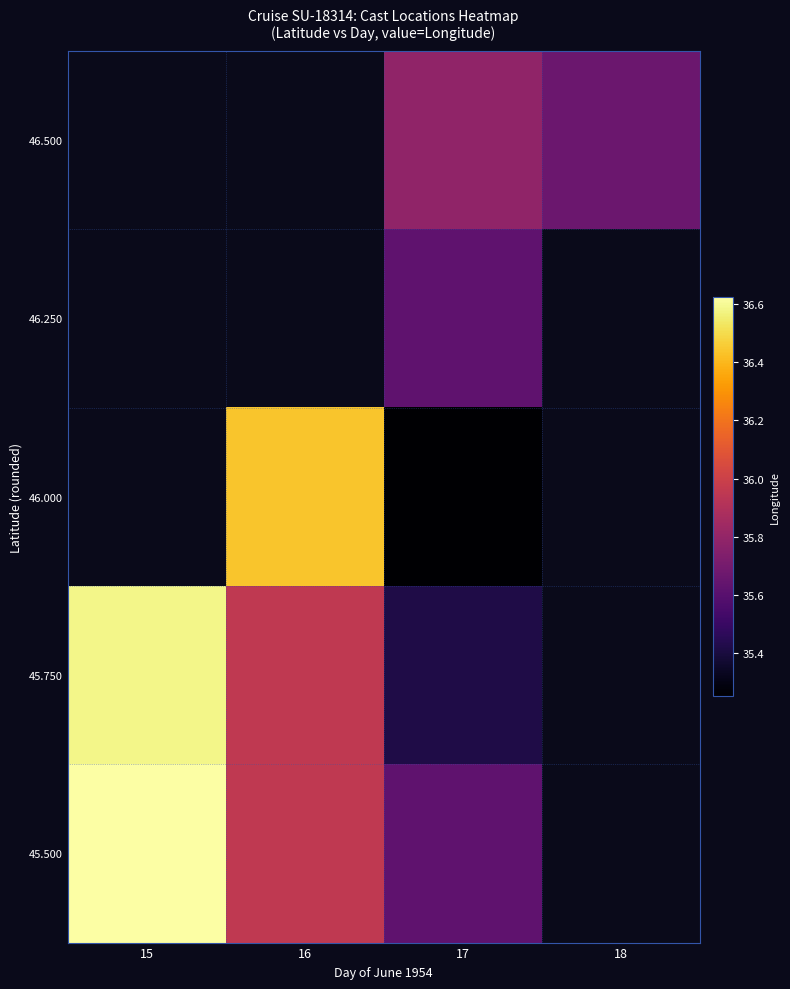

Which category has the lowest value in the 45.750 series?

17